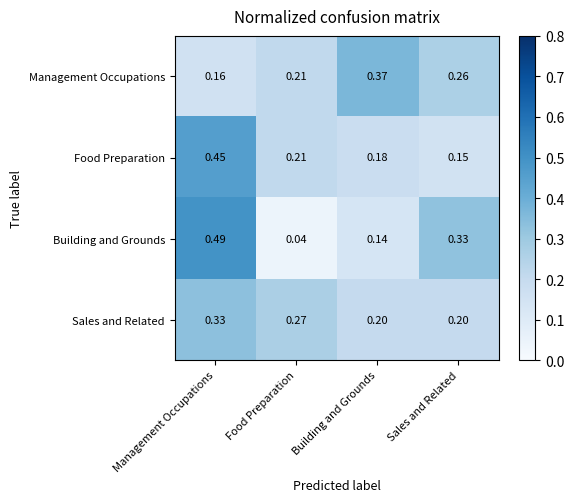

At which label is Food Preparation closest to 0?

Sales and Related